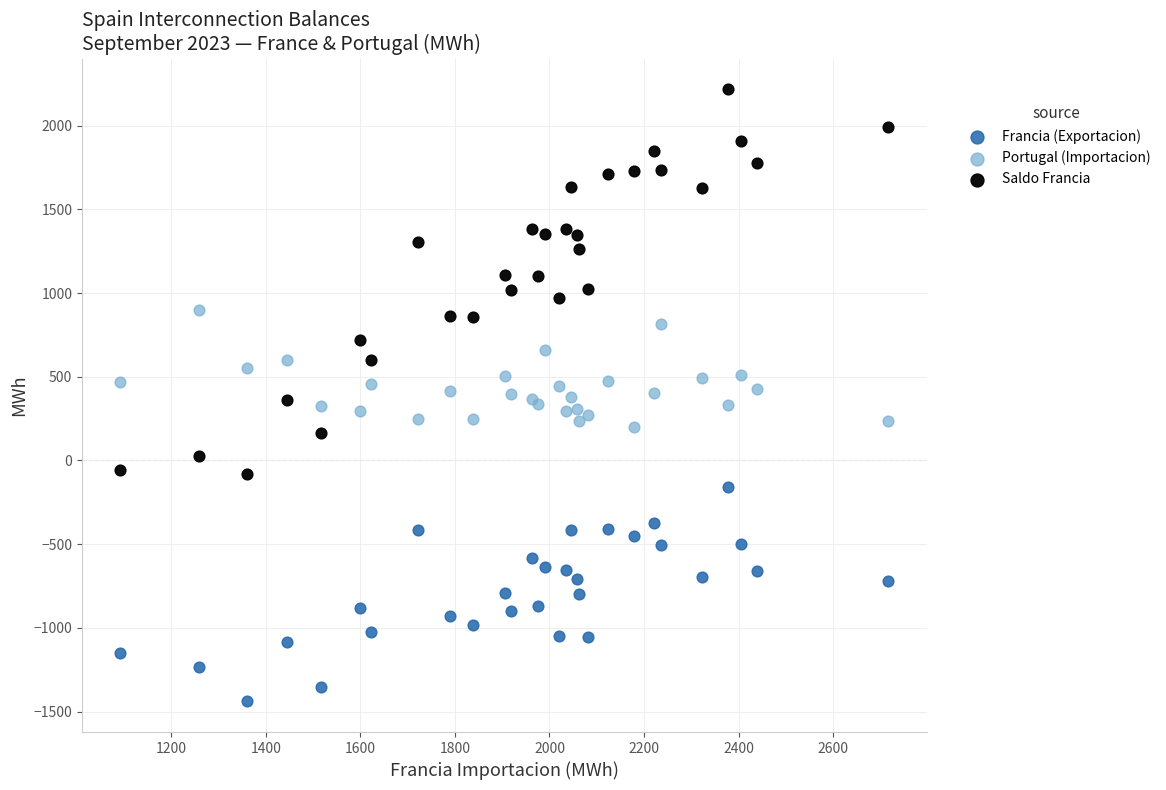

What are all the series names shown in the legend?

Francia (Exportacion), Portugal (Importacion), Saldo Francia